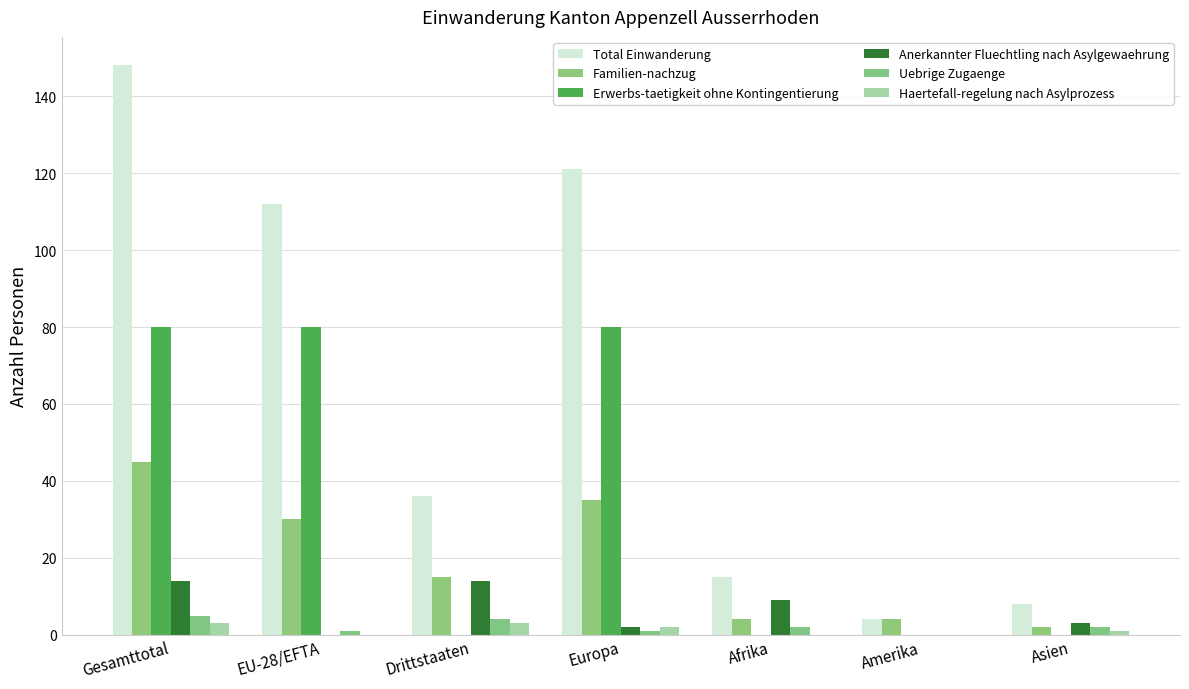

How many groups of bars are there?

7